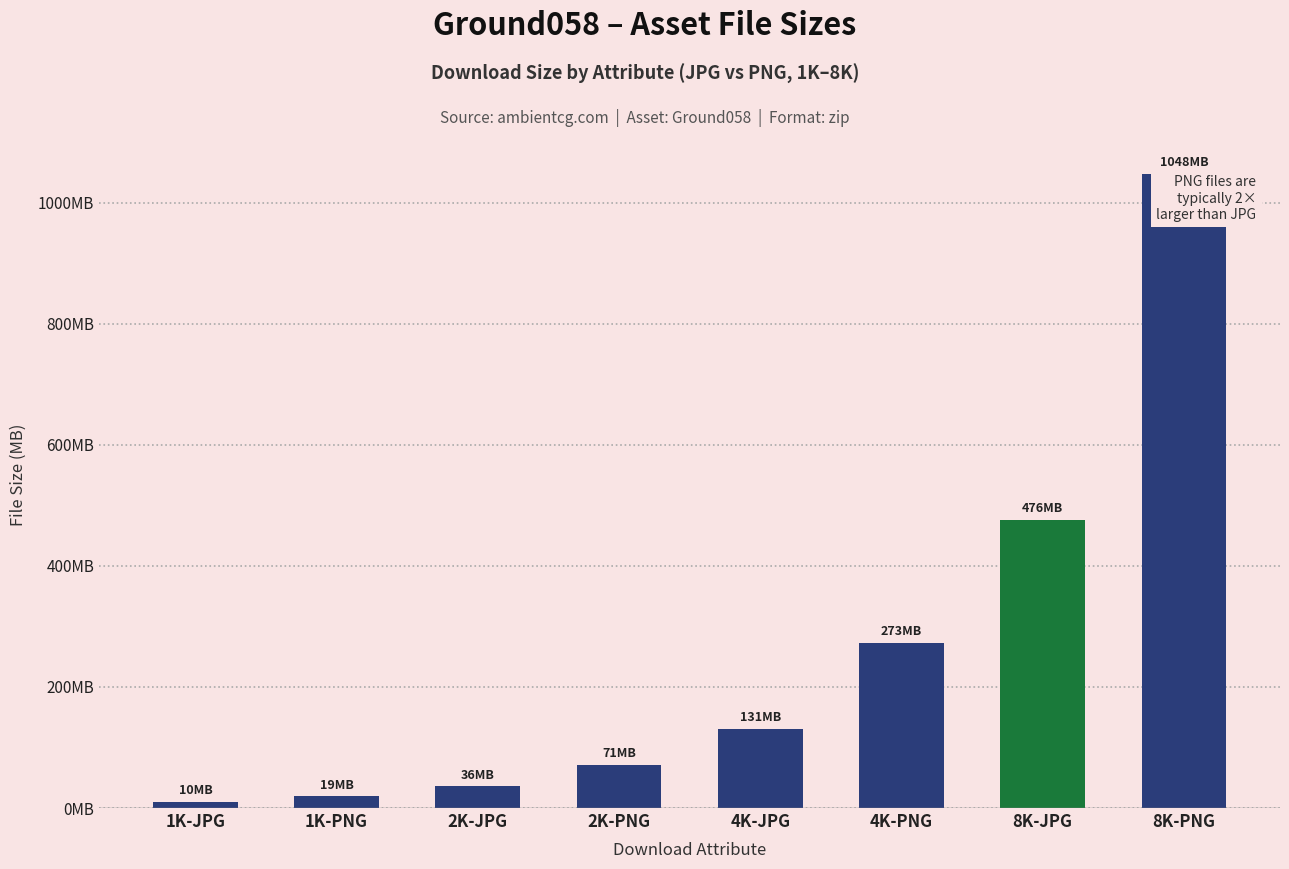

Where does the data first go above 130941348?

4K-PNG